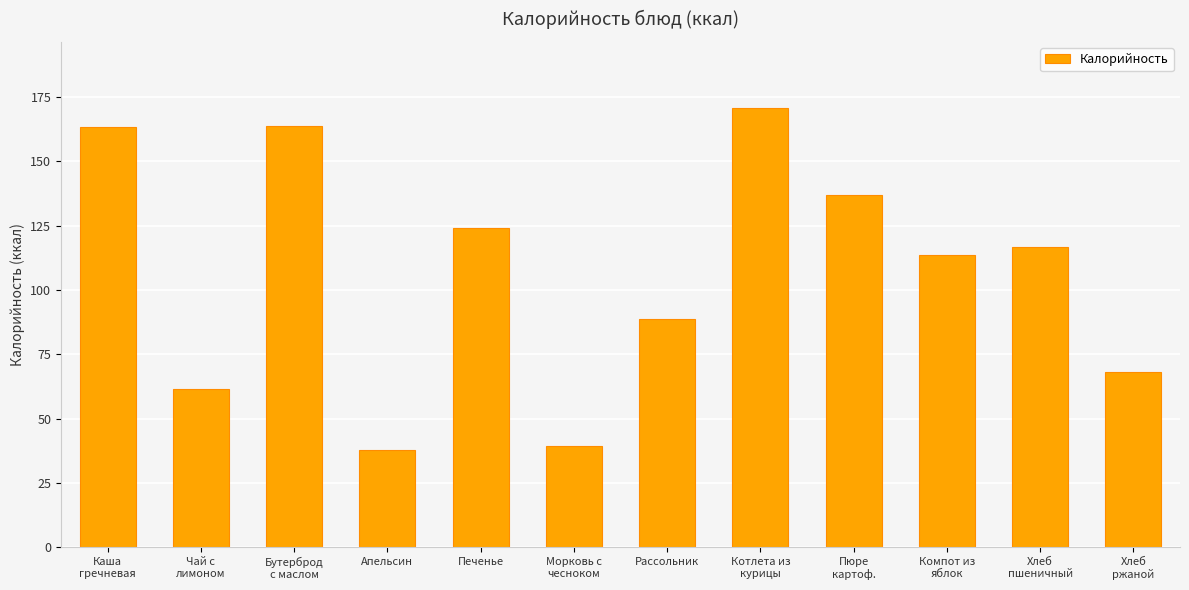

What is the value of the 7th bar from the left?

88.9